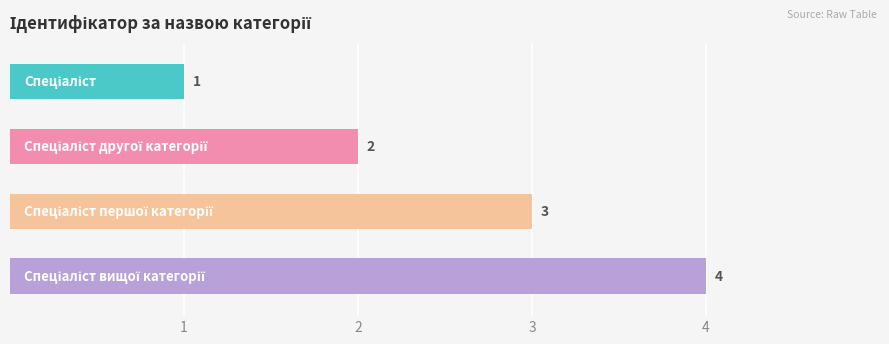

What is the sum of all values?

10